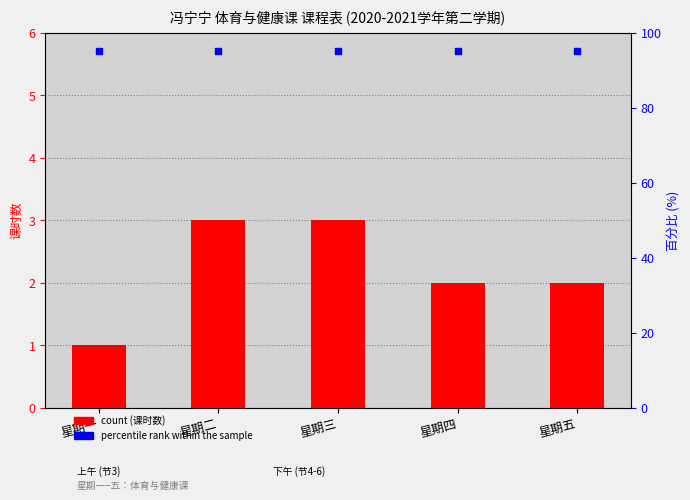

Which series has the largest total across all categories?

percentile rank within the sample